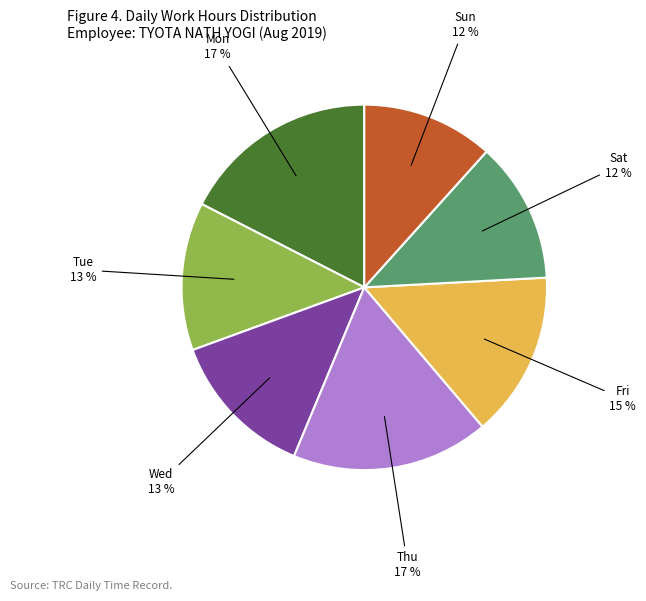

What percentage is the Fri slice, to the nearest percent?

15%